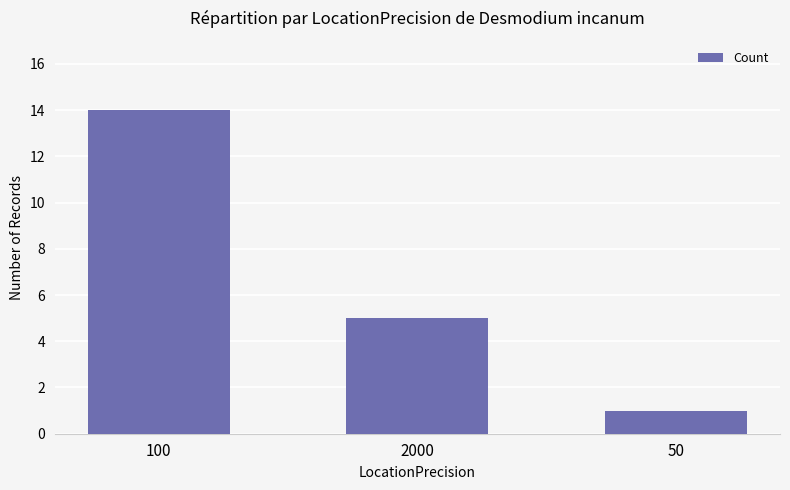

What is the difference between the values at 50 and 100?

13